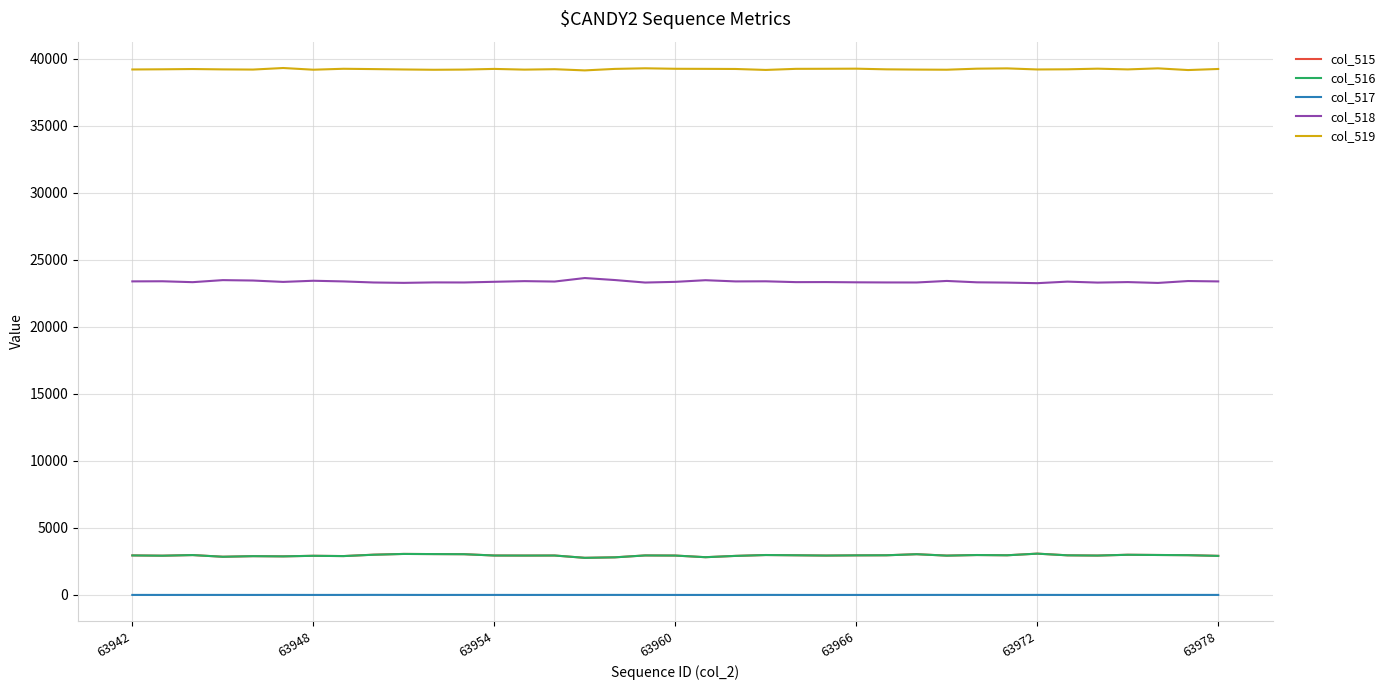

Does the chart display data point markers on the line(s)?

No